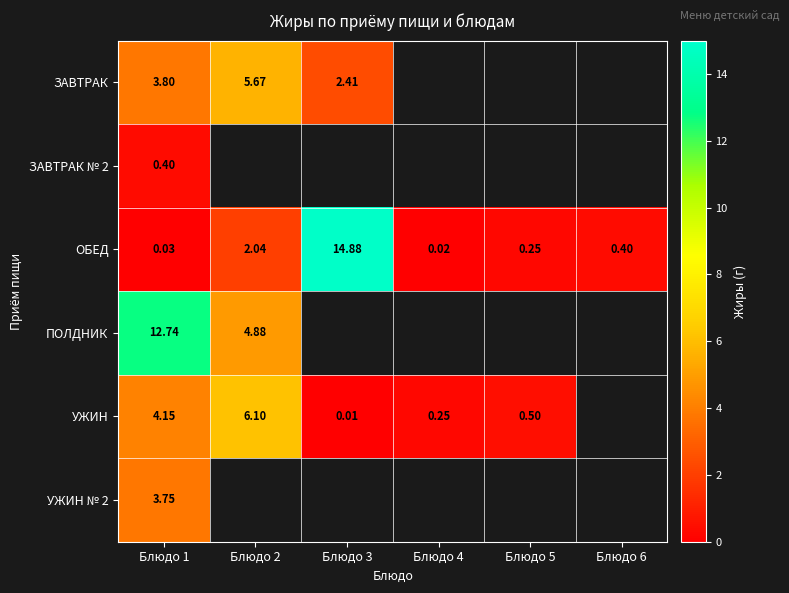

The УЖИН series shows 0.5 at Блюдо 5. True or false?

True